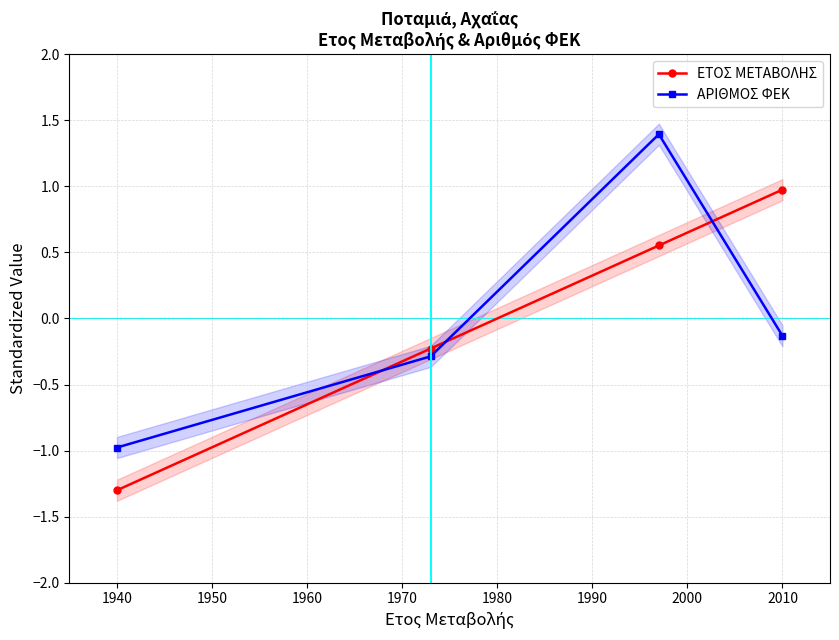

What is the difference between the maximum and minimum values in the ΕΤΟΣ ΜΕΤΑΒΟΛΗΣ series?

2.3